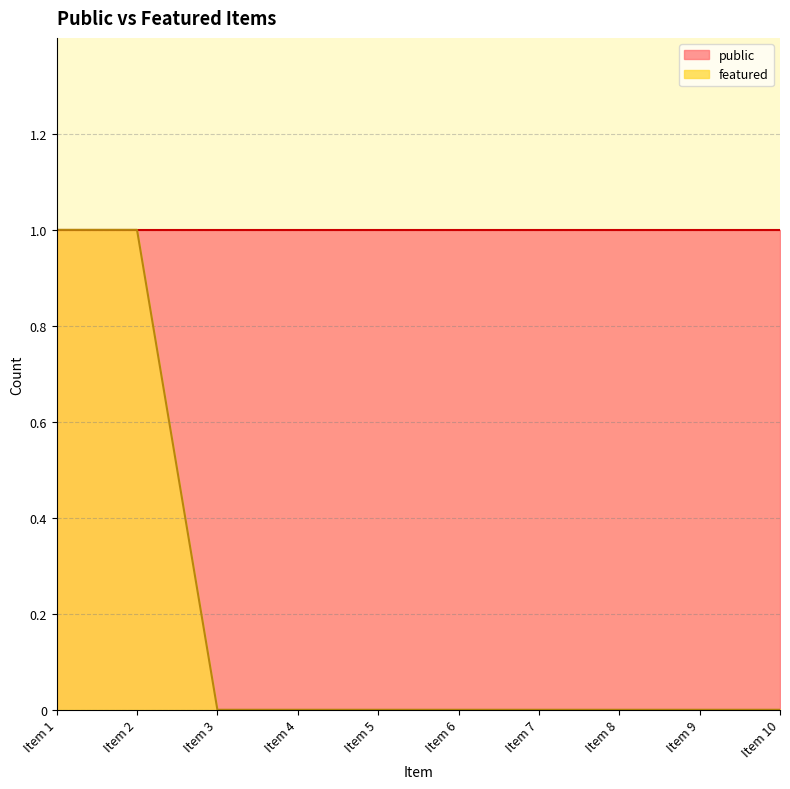

List the labels in order of value, largest first.

Item 1, Item 2, Item 3, Item 4, Item 5, Item 6, Item 7, Item 8, Item 9, Item 10